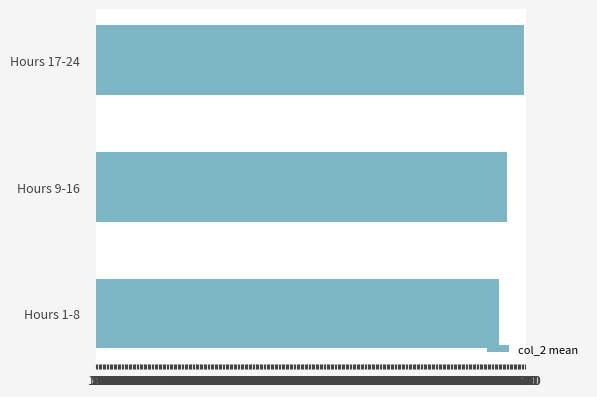

What is the greatest value displayed?

15665